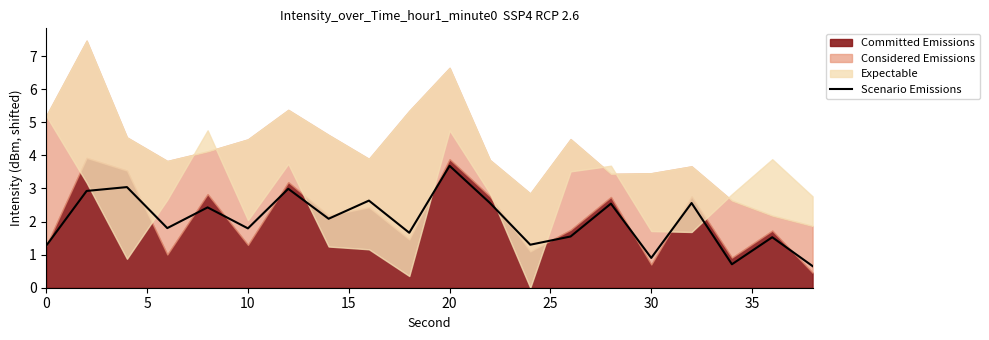

What is the minimum value for Scenario Emissions?

0.7